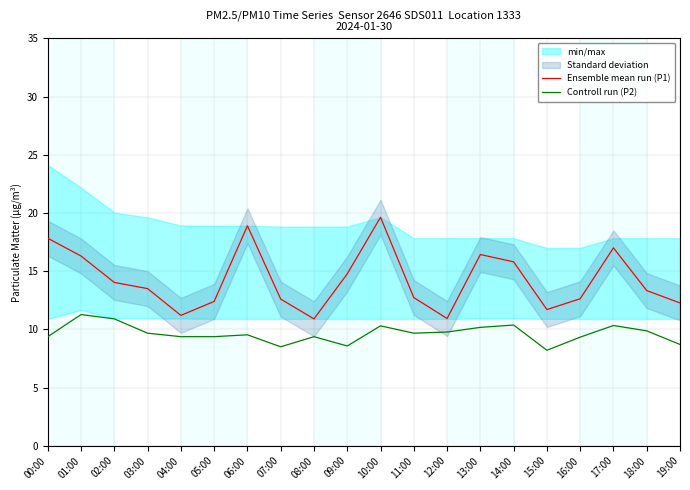

How many values in the Ensemble mean run (P1) series are below 13?

9